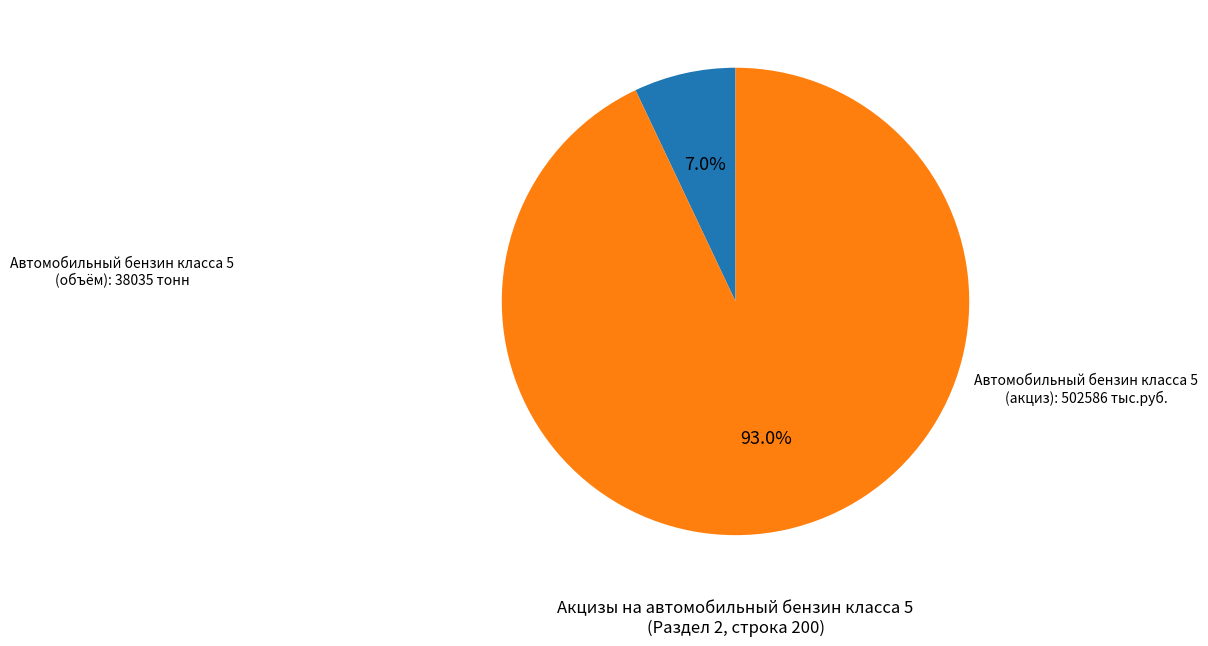

Does any single category account for the majority?

Yes